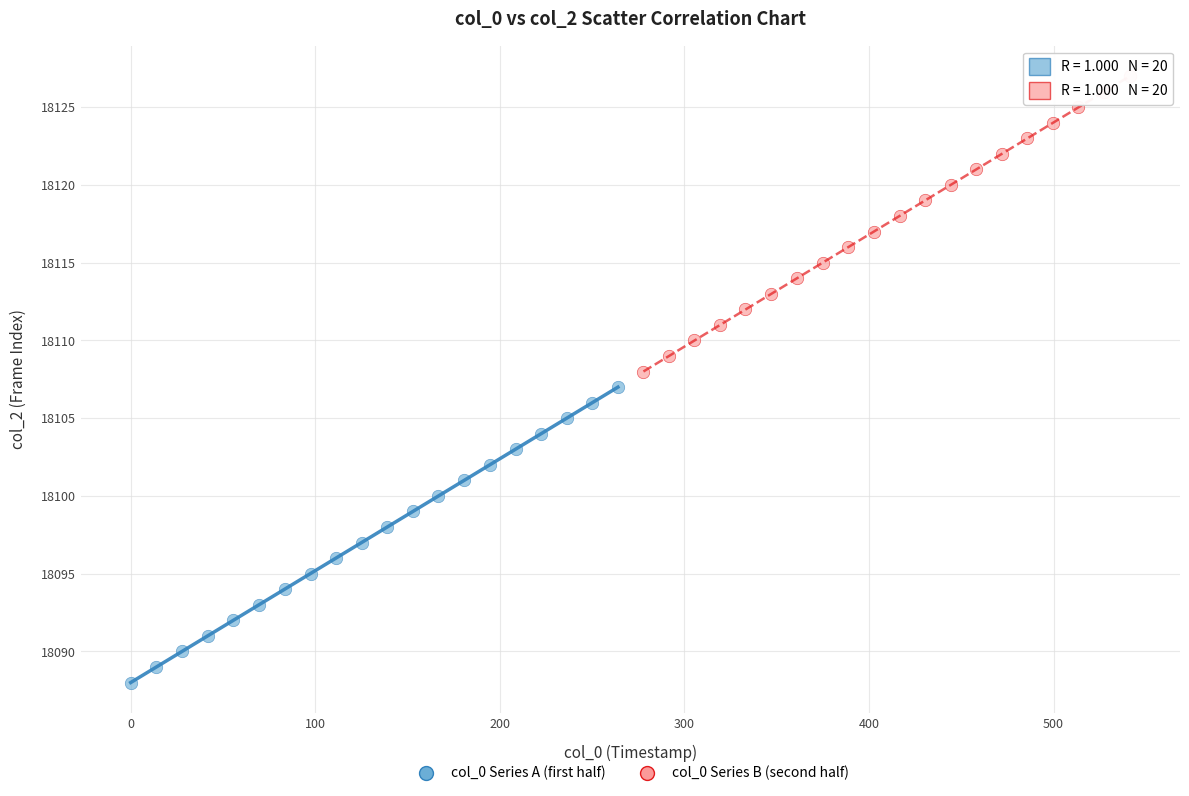

What are all the series names shown in the legend?

col_0 Series A (first half), col_0 Series B (second half)